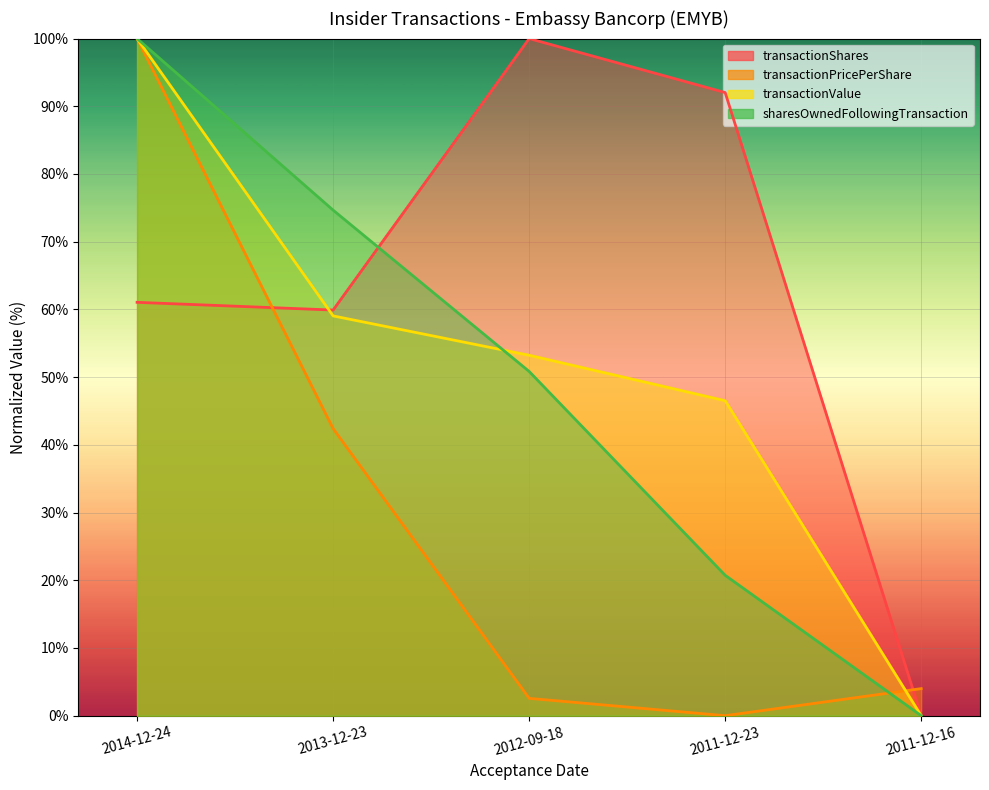

Where does the transactionShares series first go above 61?

2014-12-24